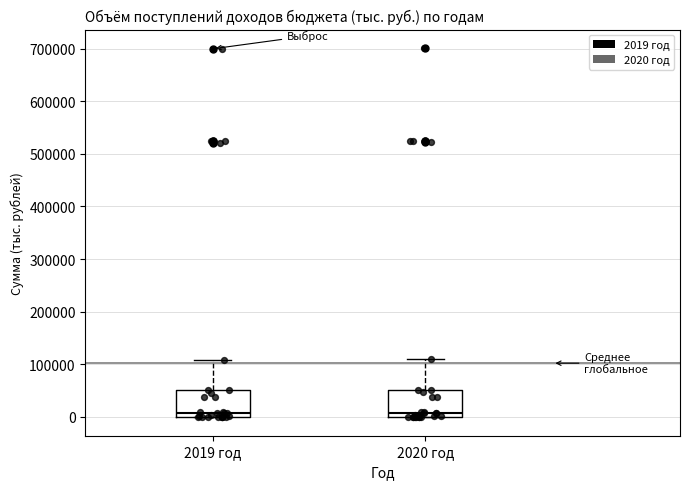

Reading left to right, read every box against the y-axis: the position of its median line, the range the box covers, and the ends of its whiskers. The values are not printed on the chart, so give them approximately, as read against the axis.

2019 год: median 10000, box 0 to 50000, whiskers 0 to 110000
2020 год: median 10000, box 0 to 50000, whiskers 0 to 110000